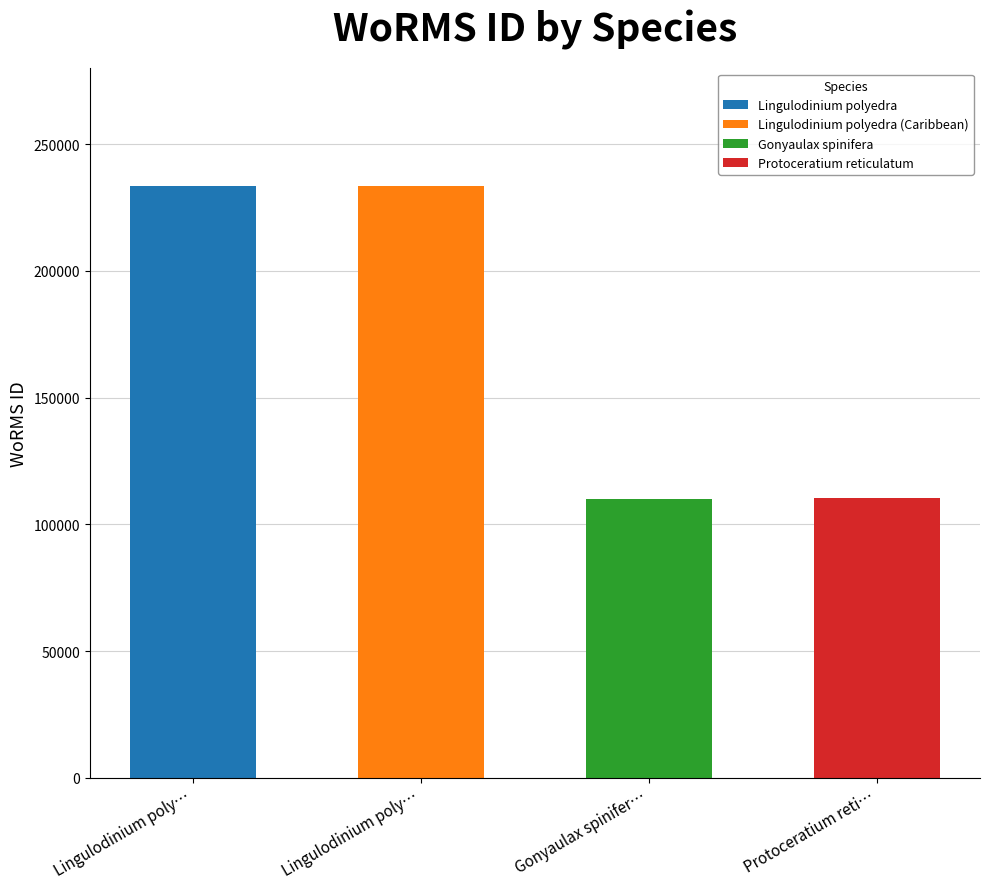

Reading left to right, transcribe all the data shown in this chart.

Lingulodinium polyedra=233592	Lingulodinium polyedra (Caribbean)=233592	Gonyaulax spinifera=110041	Protoceratium reticulatum=110321